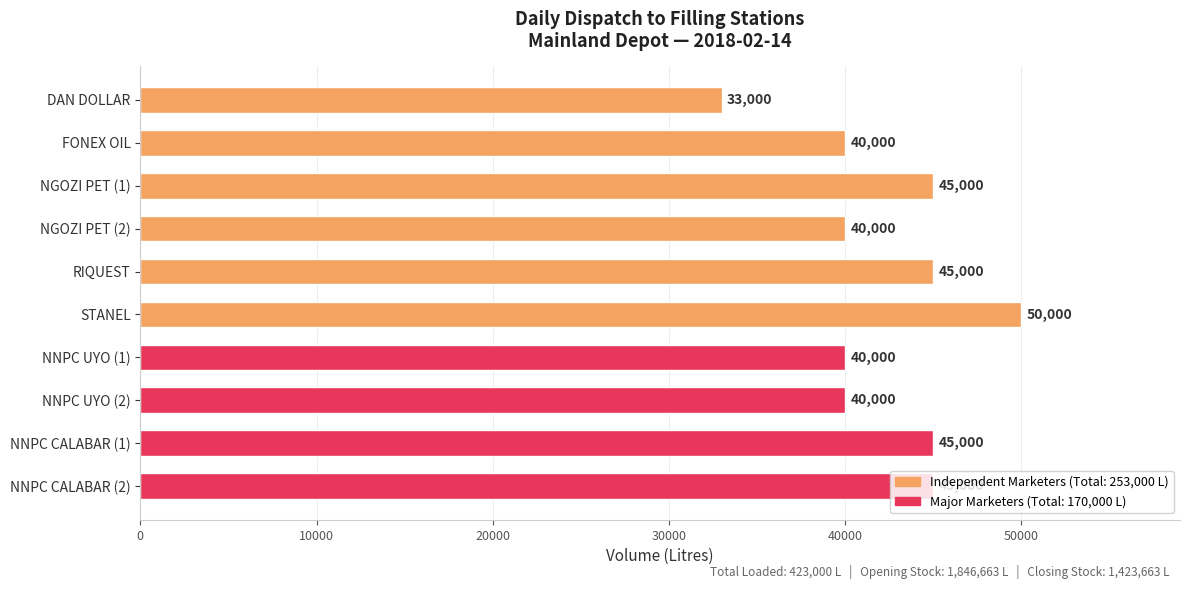

What is the average value?

42300